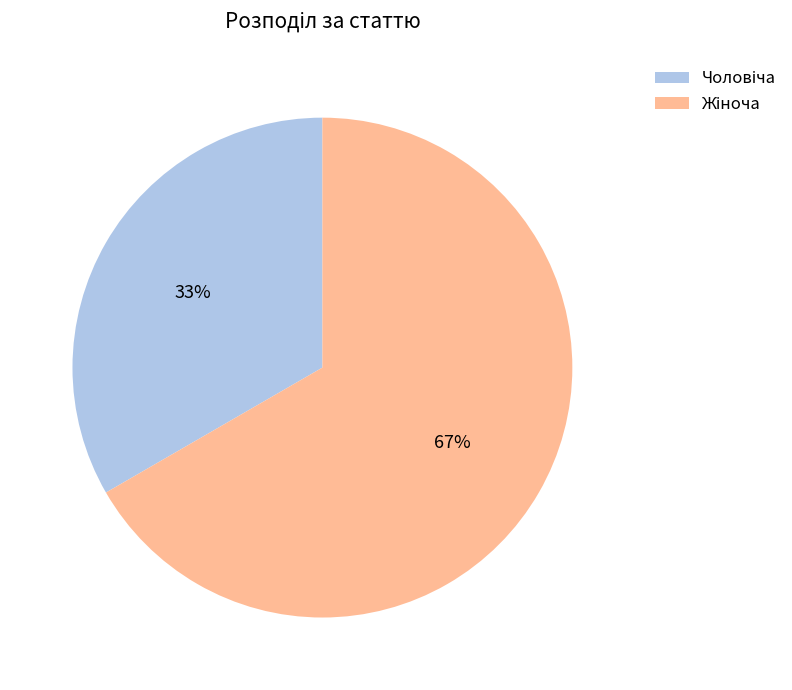

Does any single category account for the majority?

Yes